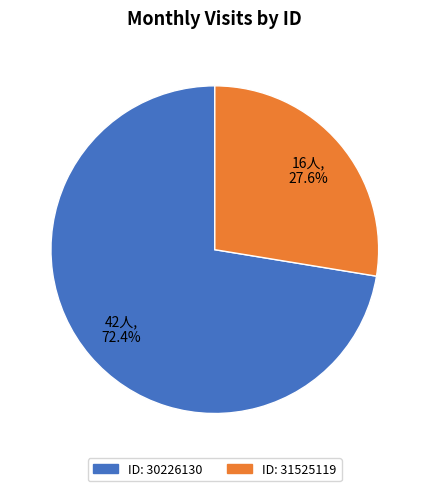

Does any single category account for the majority?

Yes